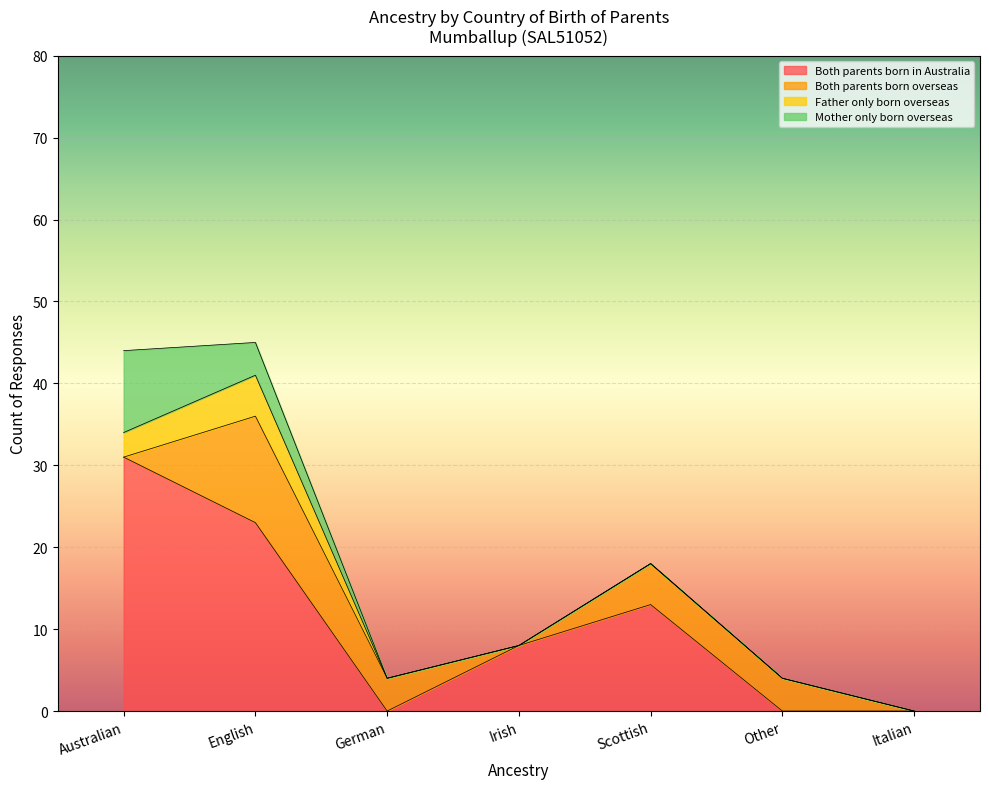

How many times do Mother only born overseas and Both parents born overseas cross each other?

1